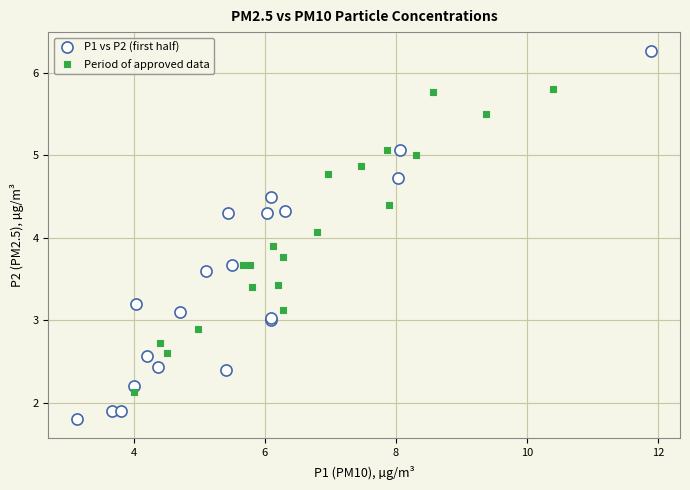

Which series reaches the minimum Y coordinate?

P1 vs P2 (first half)